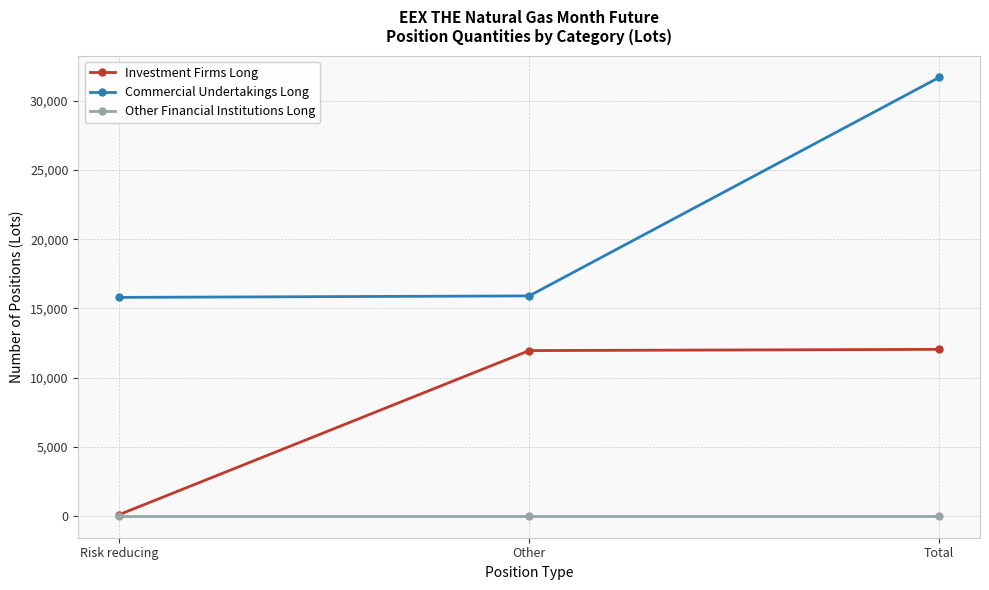

How many distinct data groups are displayed?

3